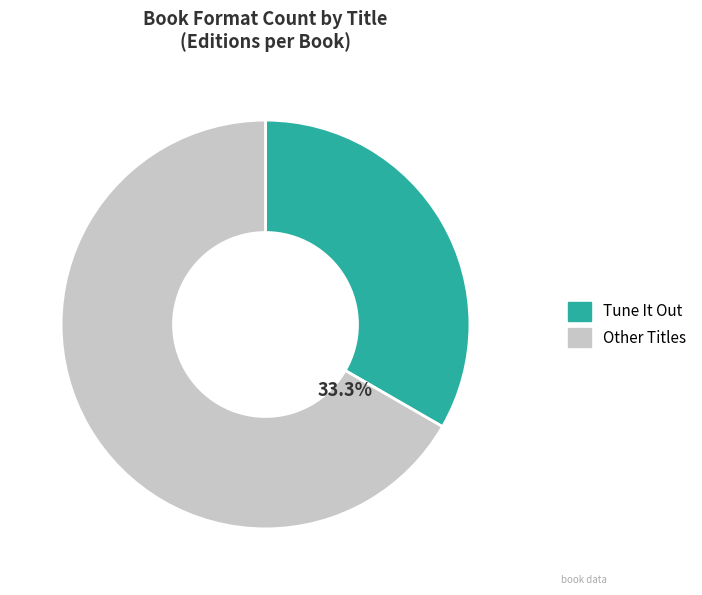

Does Tune It Out represent more than half of the total?

No